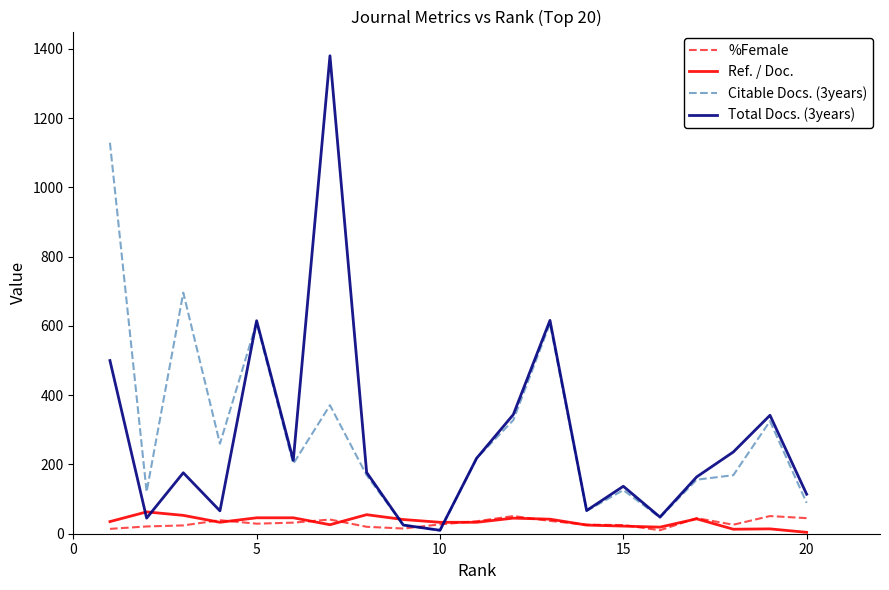

Which series has the largest range (max minus min)?

Total Docs. (3years)